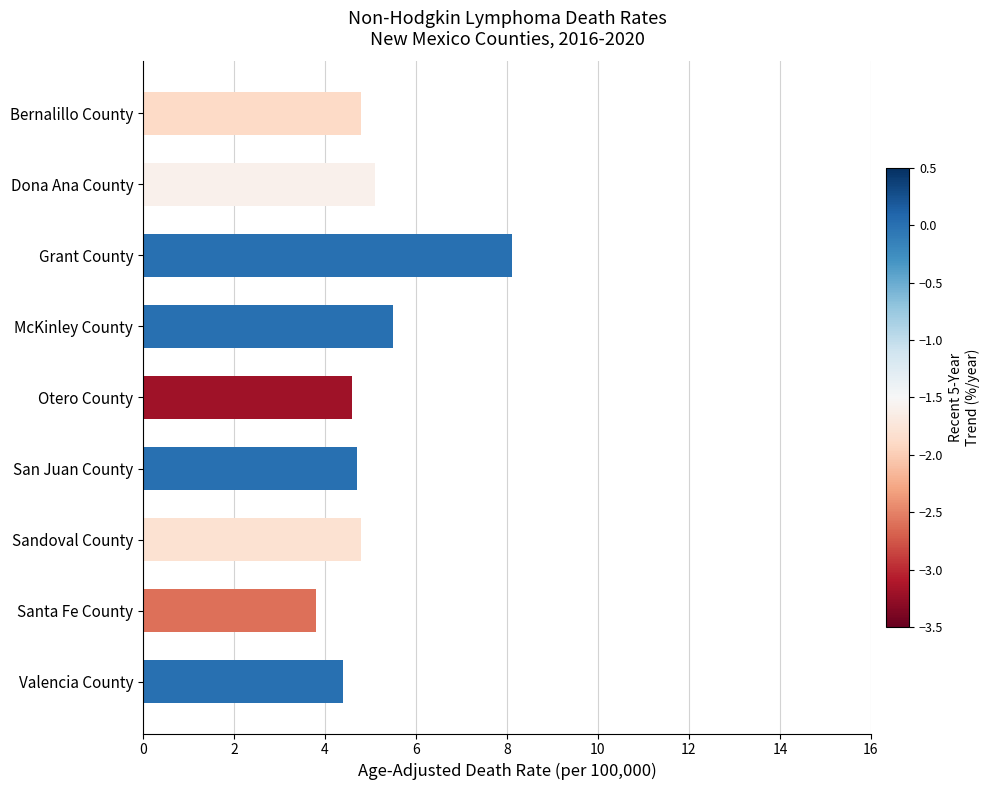

The chart shows a value of 5.1 at Dona Ana County. True or false?

True